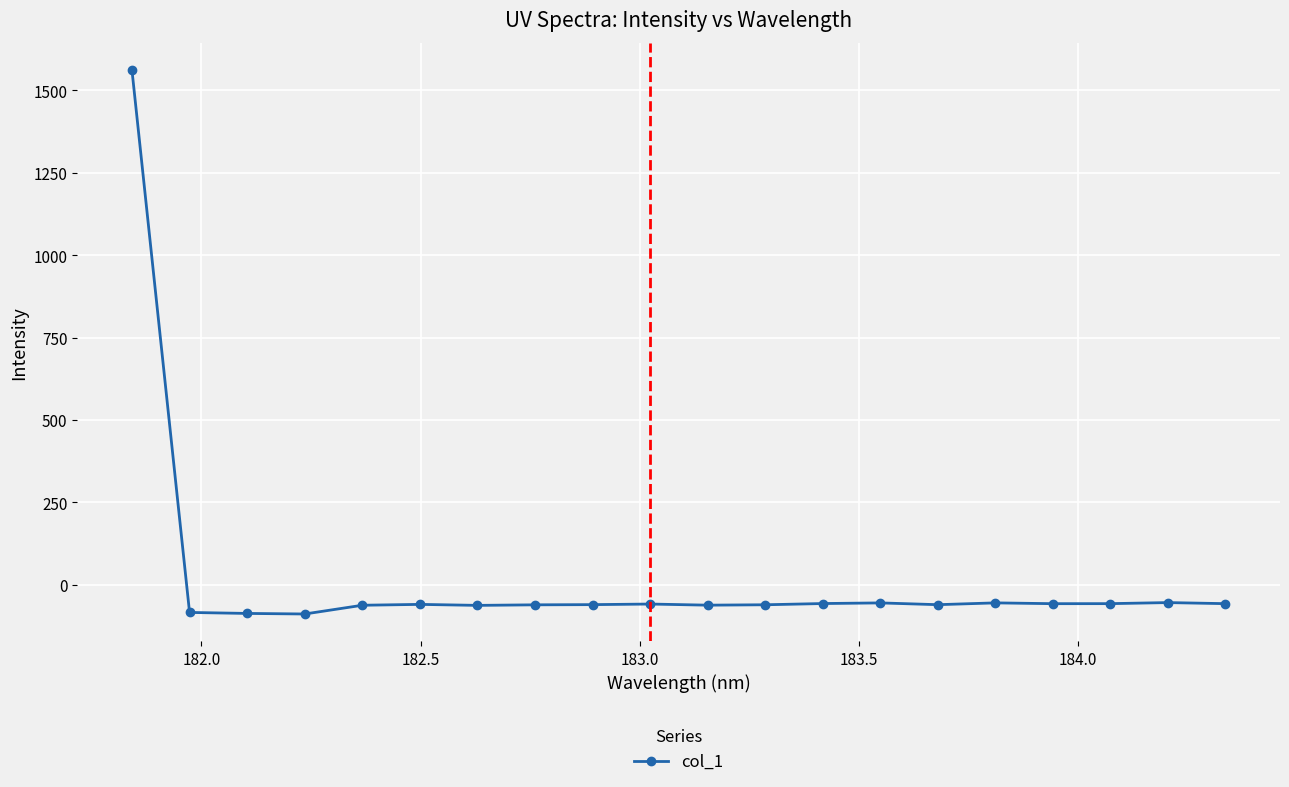

What is the value of the 17th point from the left?

-57.5